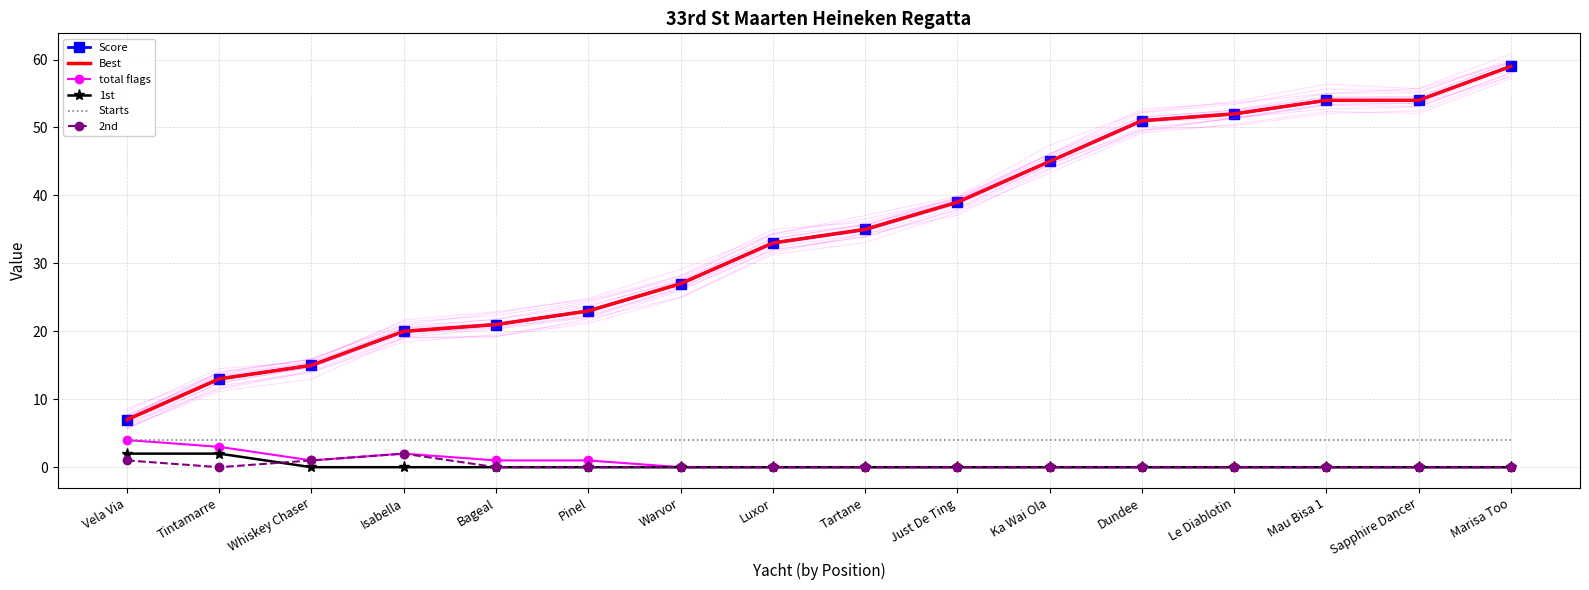

Which category has the lowest value across all series?

Warvor